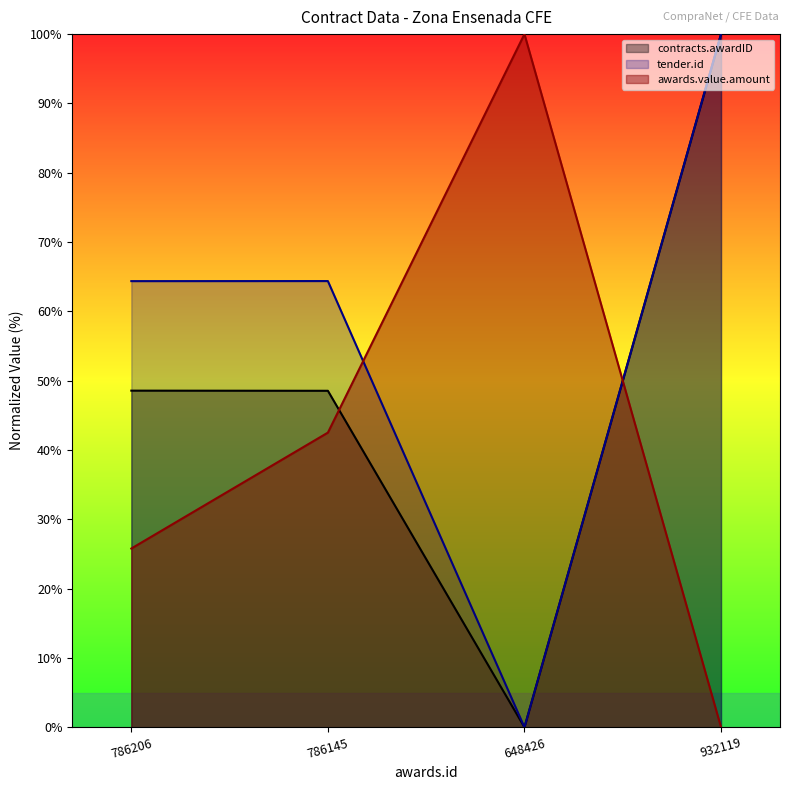

How many values in the contracts.awardID series are below 48?

1